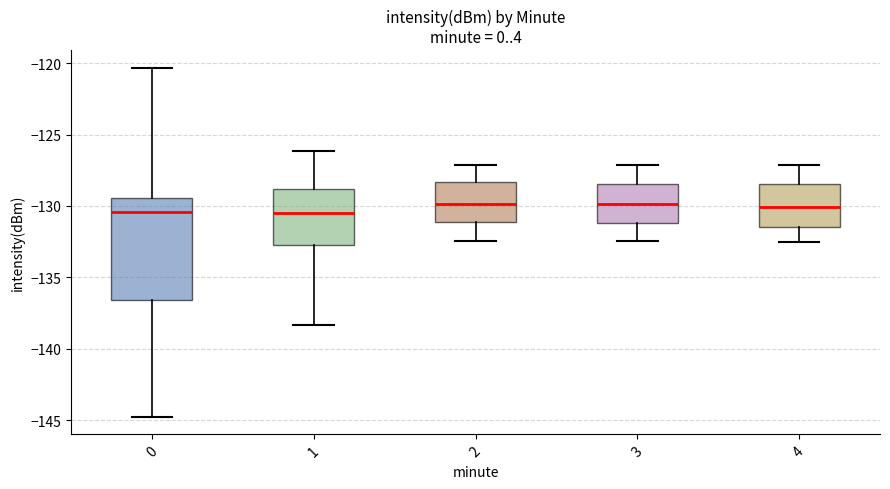

Comparing the boxes themselves (not the whiskers), which one is the tallest?

0